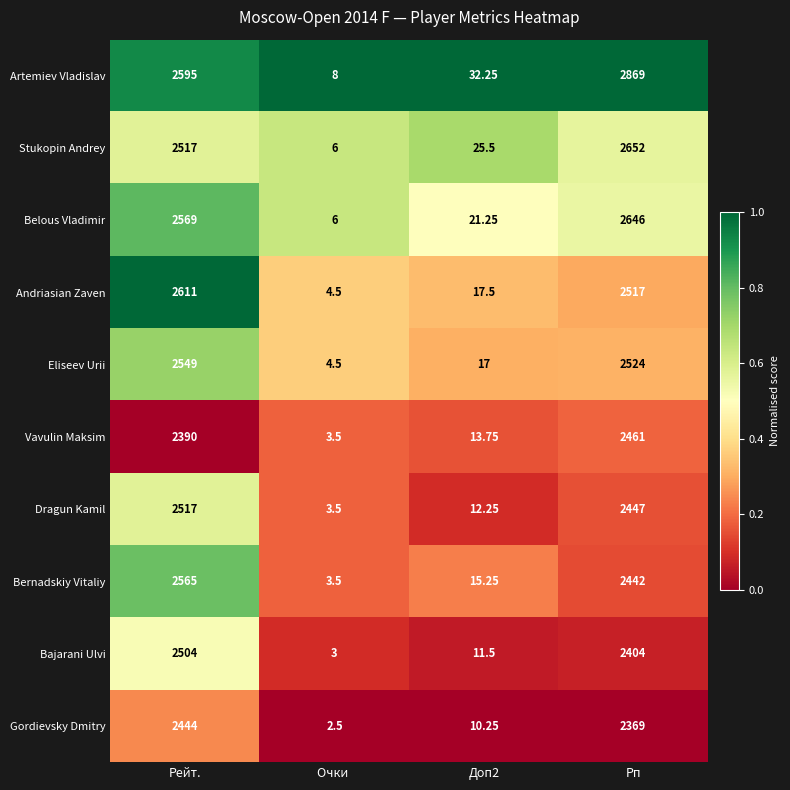

Is the value of Bajarani Ulvi at Рп greater than the value of Andriasian Zaven at Очки ?

Yes